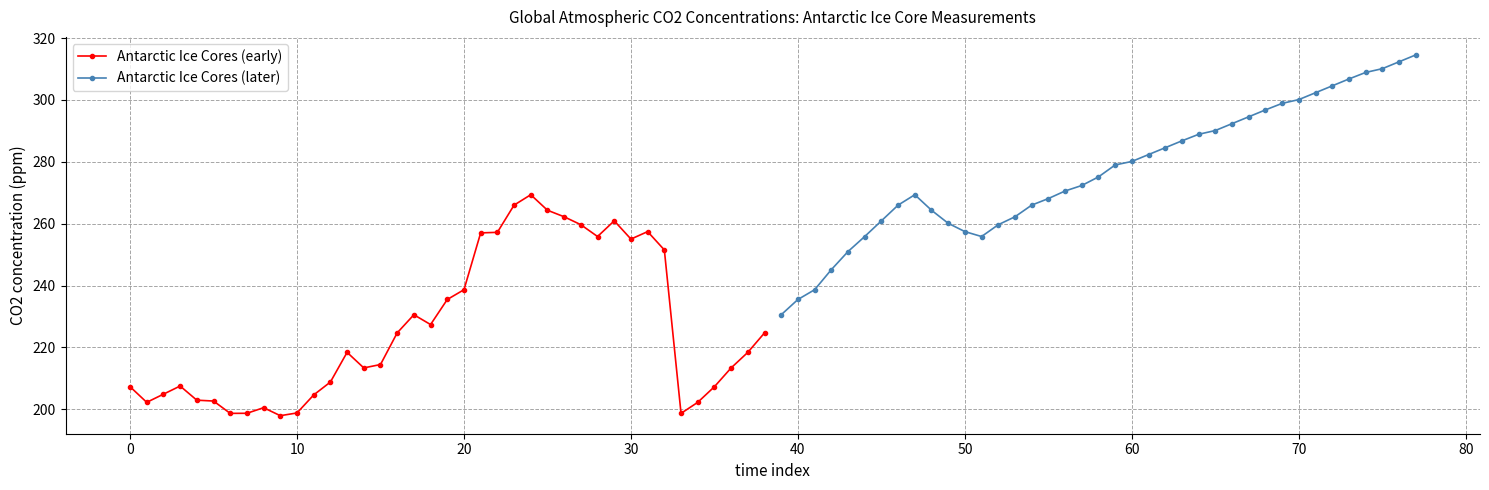

How many data points in Antarctic Ice Cores (early) are above 218?

20